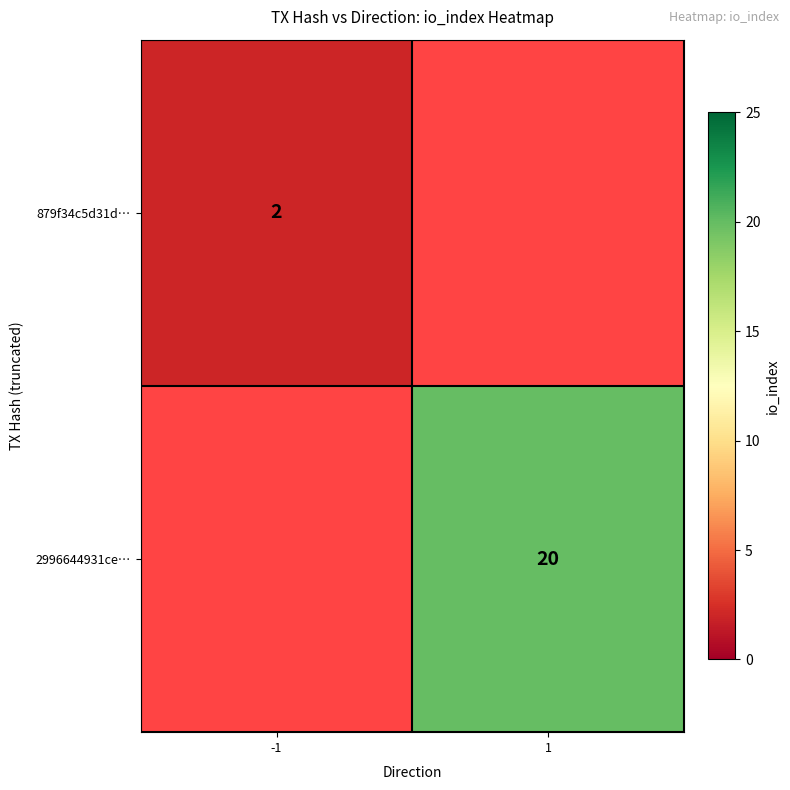

Is it true that 879f34c5d31d… equals 3.6 at -1?

False